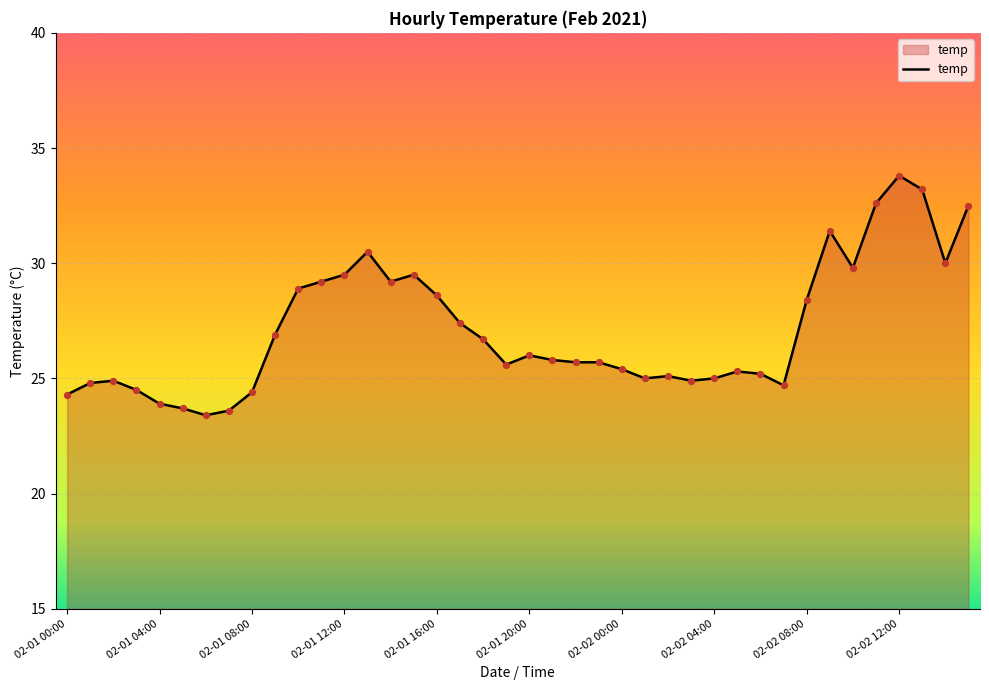

What is the maximum value shown in the chart?

33.8